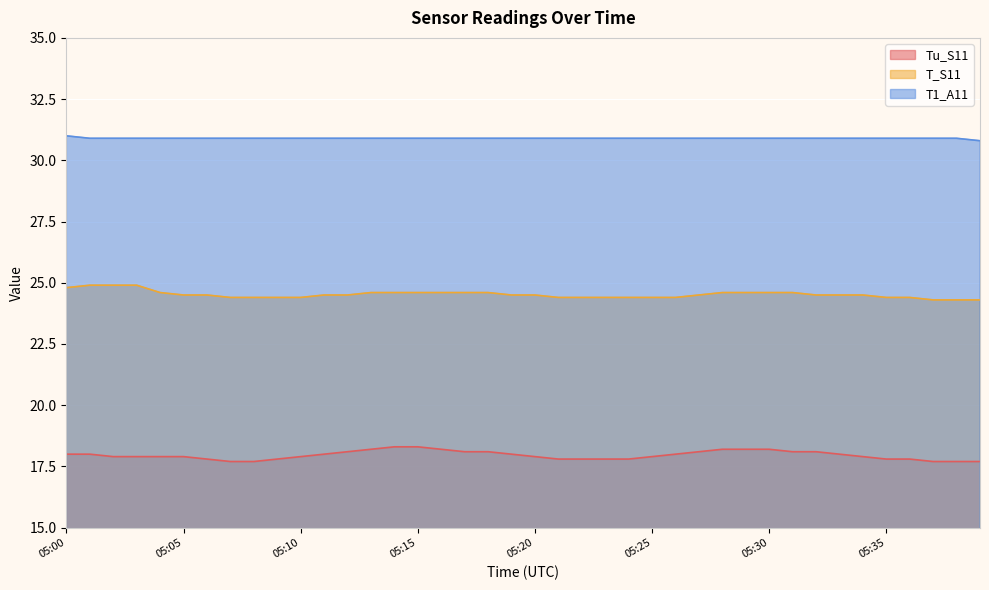

How many distinct data groups are displayed?

3